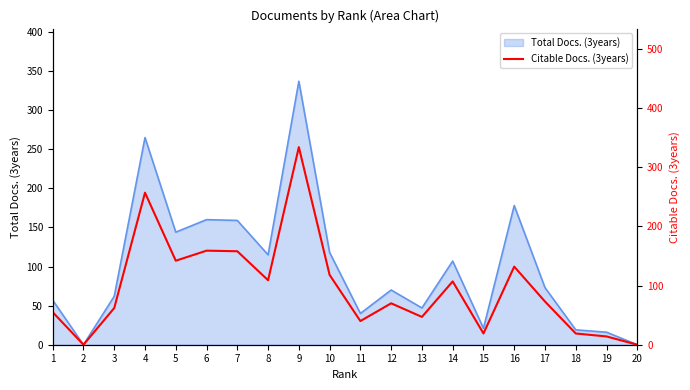

Read the value at 17, to the nearest 10.

70